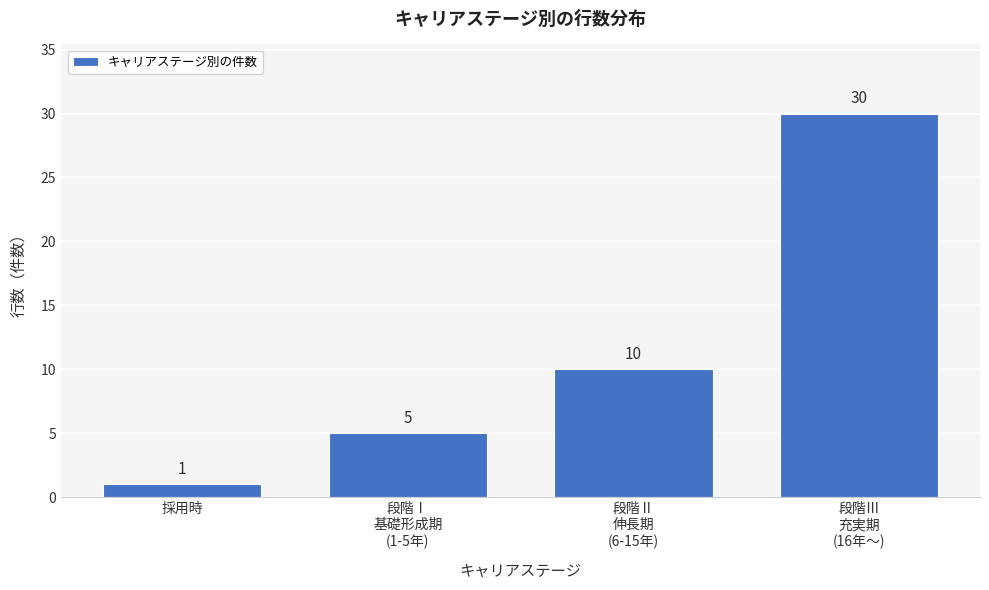

Reading left to right, transcribe all the data shown in this chart.

1	5	10	30